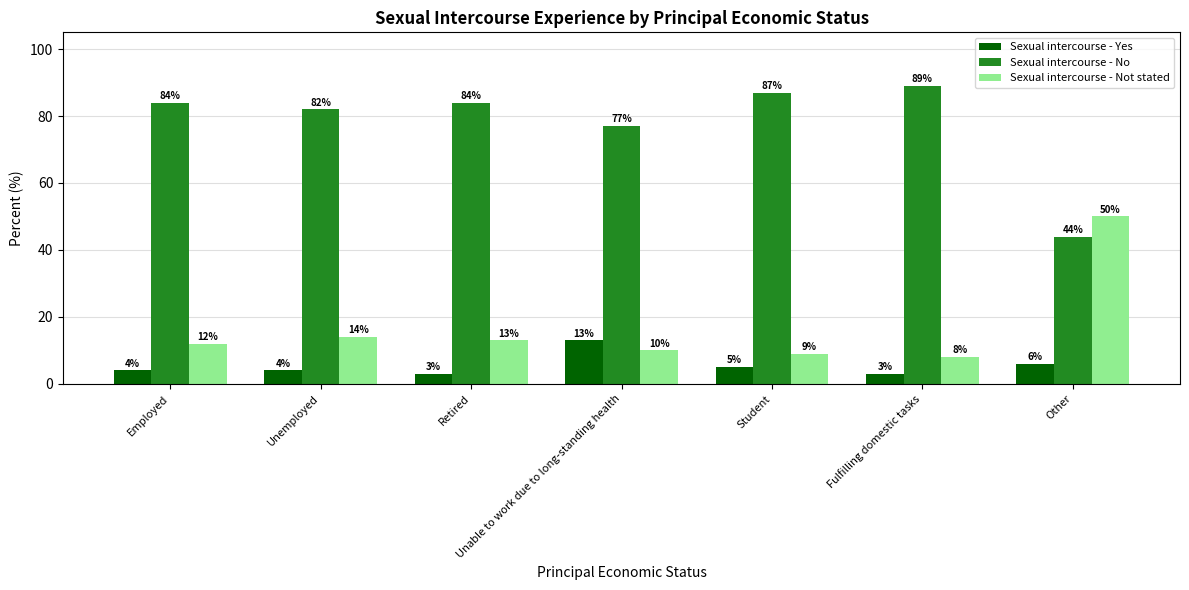

What position from the left is Other?

7